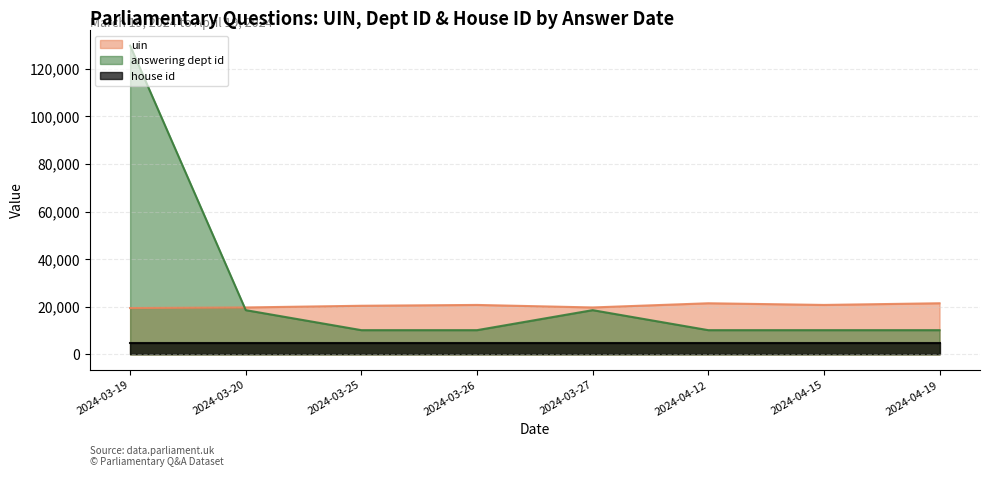

After their last crossing, which series has the higher values: uin or answering dept id?

uin